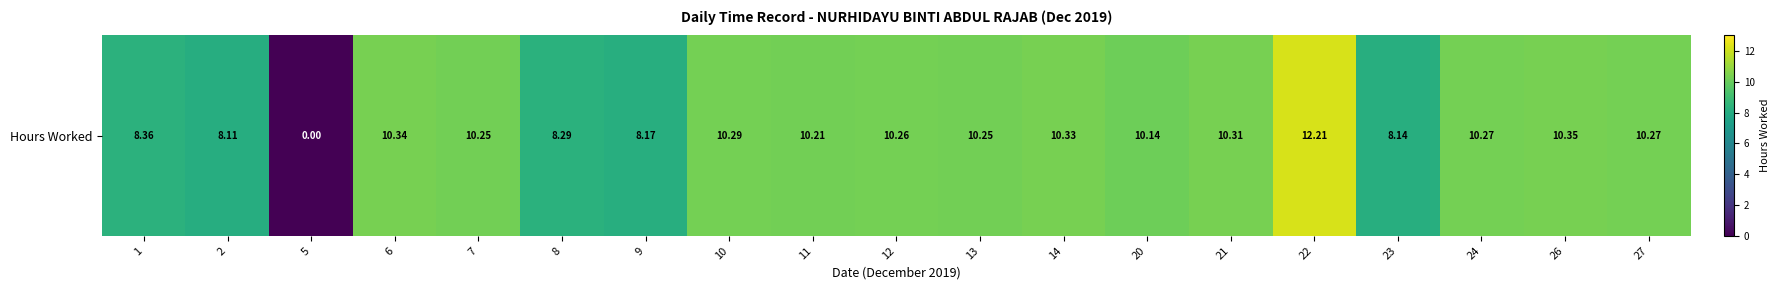

Reading left to right, list all the values displayed in this chart.

1=8.4	2=8.1	5=0.0	6=10.3	7=10.2	8=8.3	9=8.2	10=10.3	11=10.2	12=10.3	13=10.2	14=10.3	20=10.1	21=10.3	22=12.2	23=8.1	24=10.3	26=10.3	27=10.3